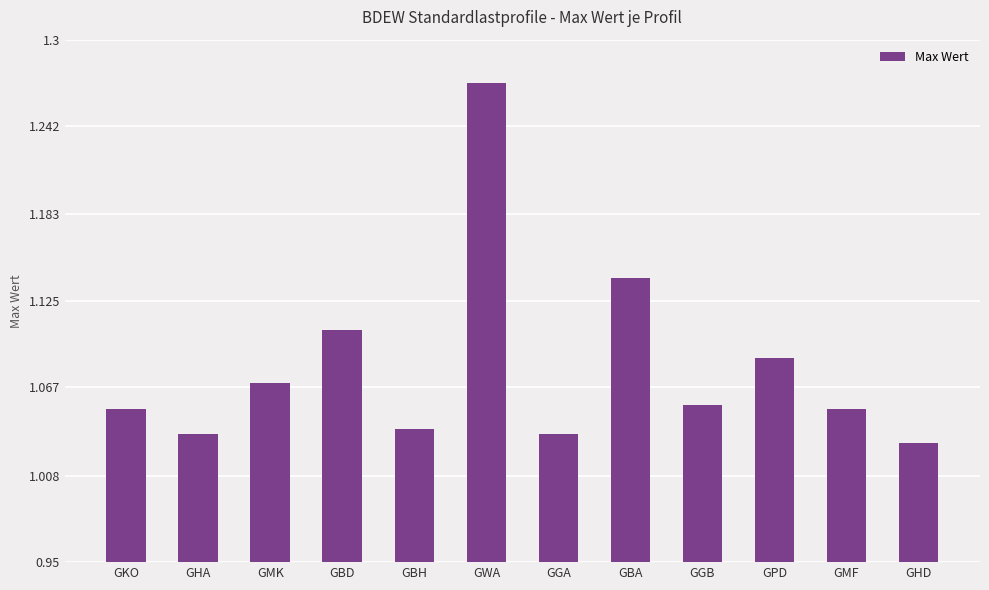

What is the sum of the values at GGB and GBH?

2.1